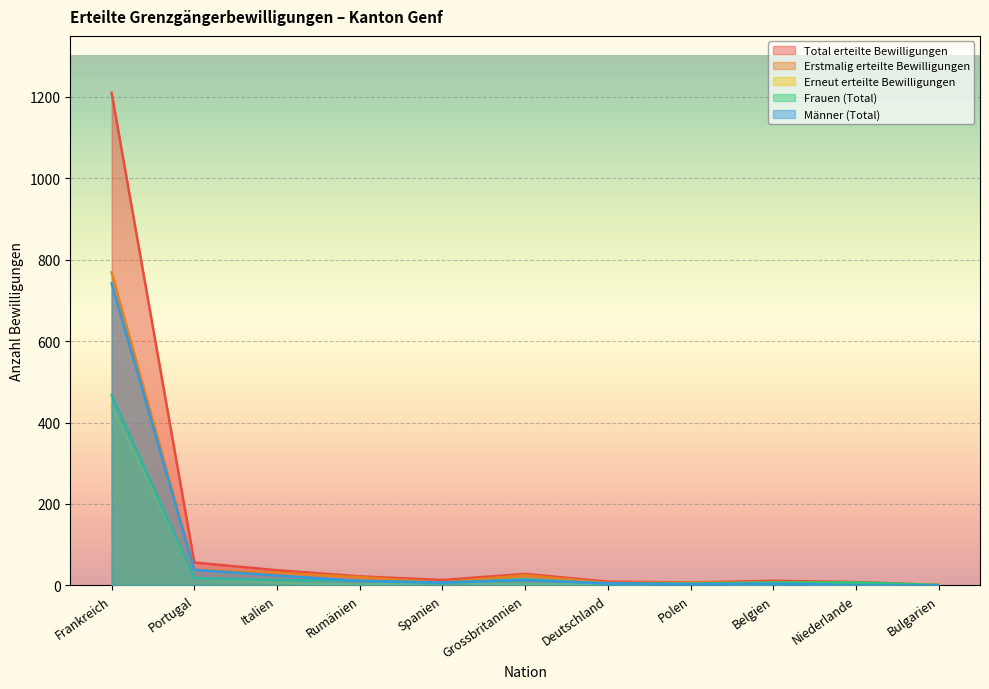

Does the chart display data point markers on the line(s)?

No